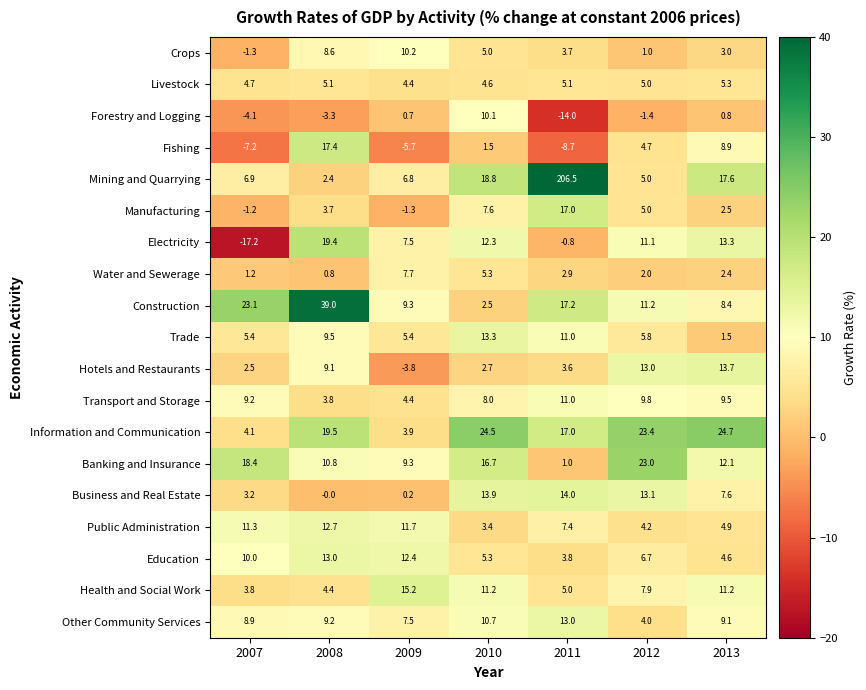

How many data points in Mining and Quarrying are above 6?

5